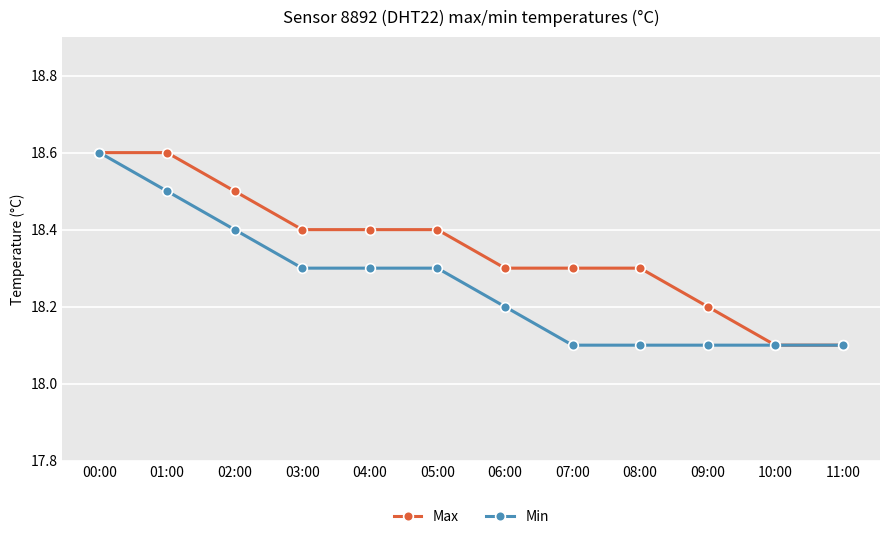

What is the highest value of the Min series?

18.6